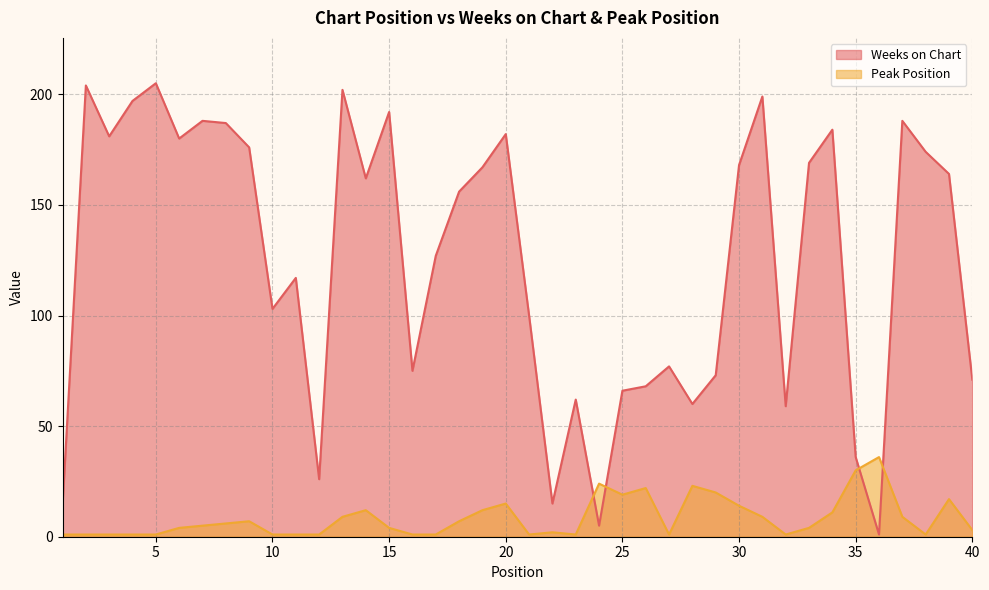

Reading left to right, transcribe all the data shown in this chart.

Weeks on Chart: 1=14	2=204	3=181	4=197	5=205	6=180	7=188	8=187	9=176	10=103	11=117	12=26	13=202	14=162	15=192	16=75	17=127	18=156	19=167	20=182	21=100	22=15	23=62	24=5	25=66	26=68	27=77	28=60	29=73	30=168	31=199	32=59	33=169	34=184	35=36	36=1	37=188	38=174	39=164	40=71
Peak Position: 1=1	2=1	3=1	4=1	5=1	6=4	7=5	8=6	9=7	10=1	11=1	12=1	13=9	14=12	15=4	16=1	17=1	18=7	19=12	20=15	21=1	22=2	23=1	24=24	25=19	26=22	27=1	28=23	29=20	30=14	31=9	32=1	33=4	34=11	35=30	36=36	37=9	38=1	39=17	40=3